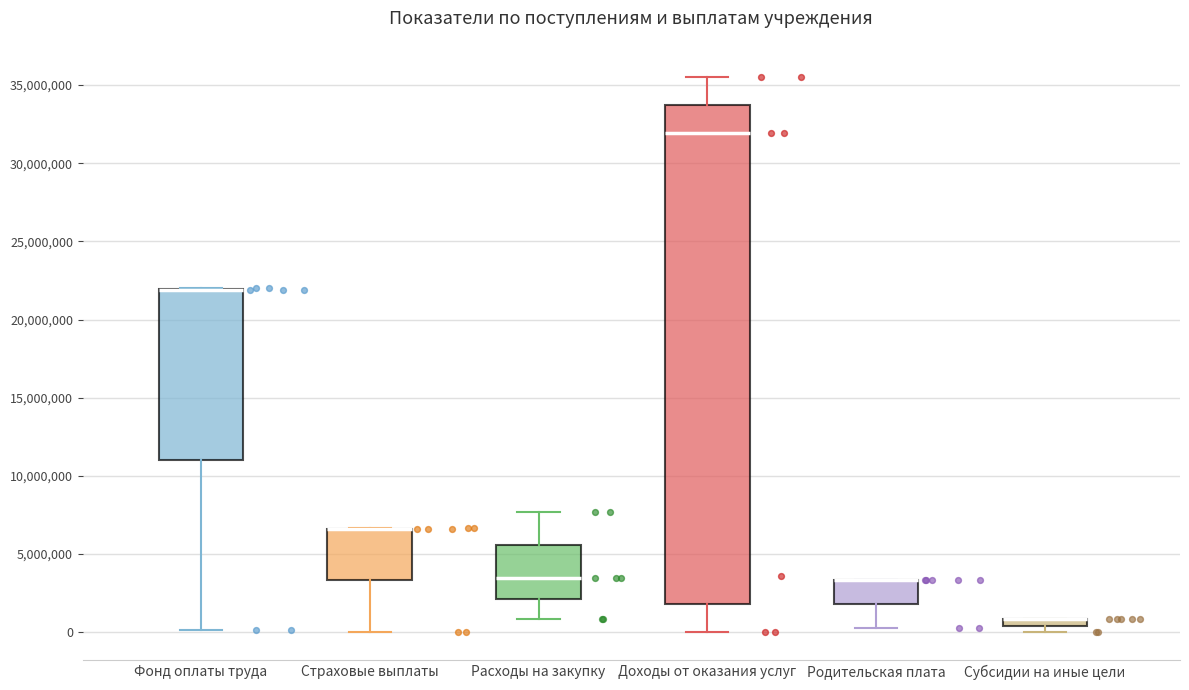

Which box is the tallest, from its lower edge to its upper edge?

Доходы от оказания услуг